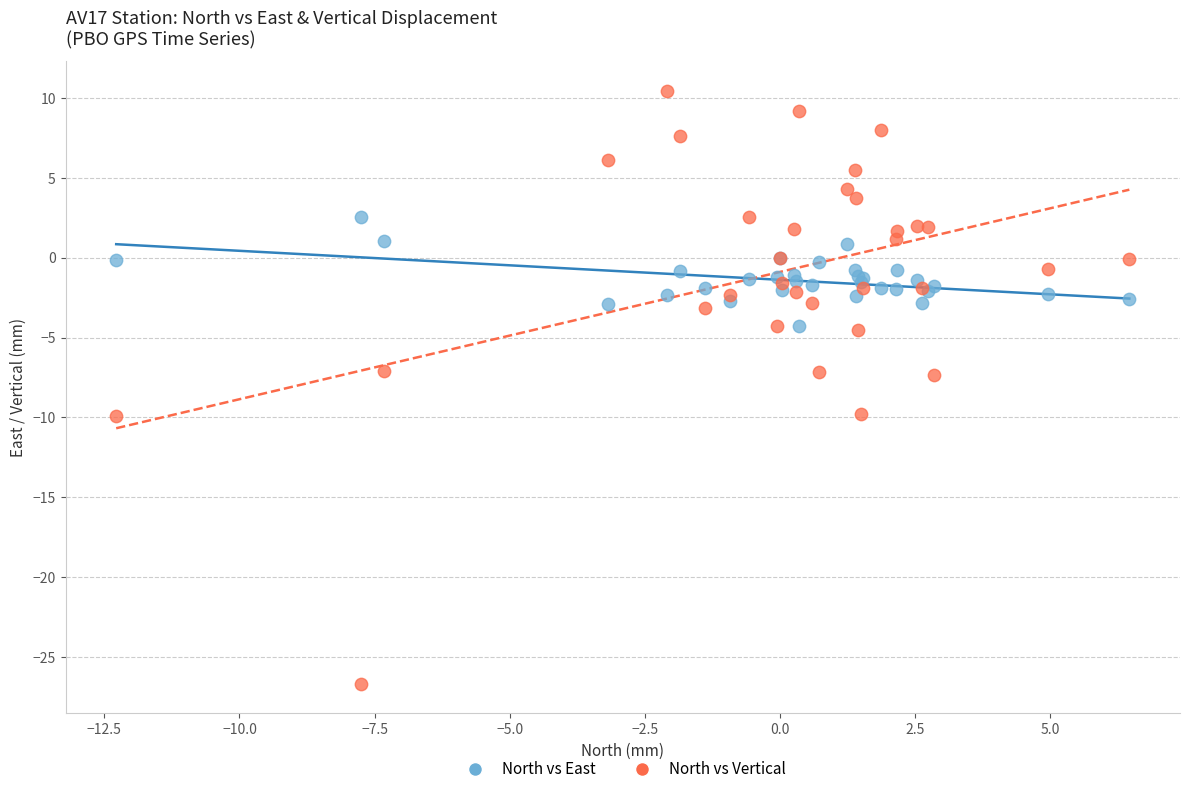

What is the X range (max minus min) for the scatter plot?

18.7